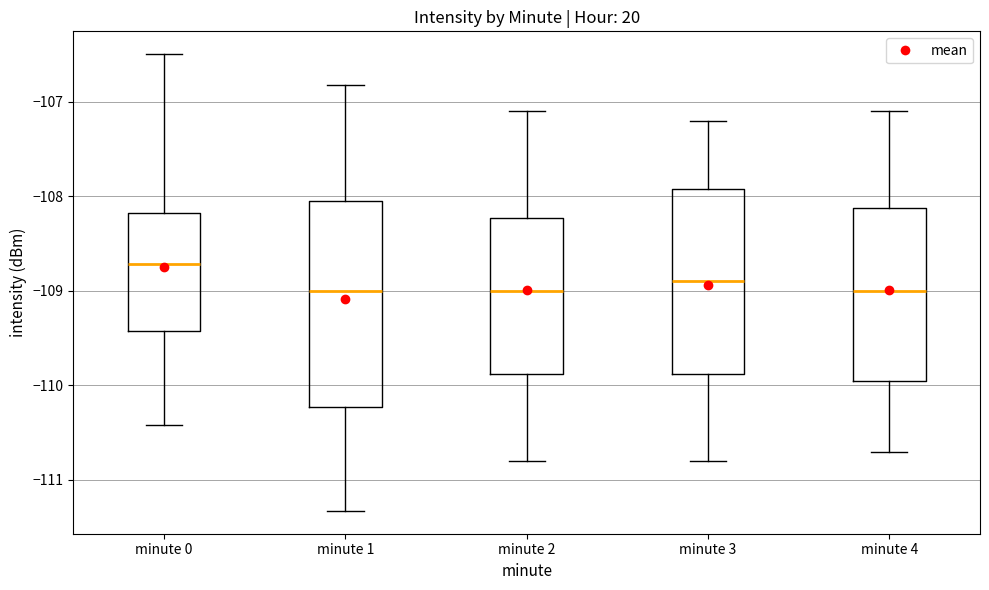

Where is the lower edge of the box for minute 1 on the y-axis? The values are not printed on the chart, so give them approximately, as read against the axis.

-110.2